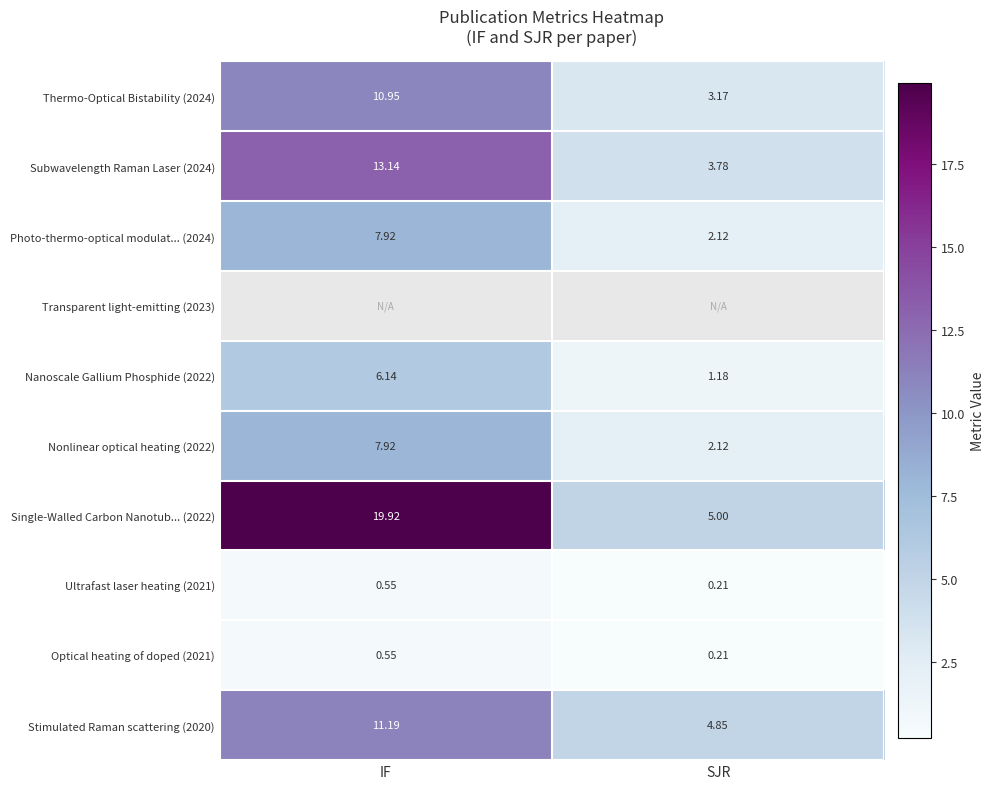

At which label is Single-Walled Carbon Nanotub... (2022) closest to 12?

SJR